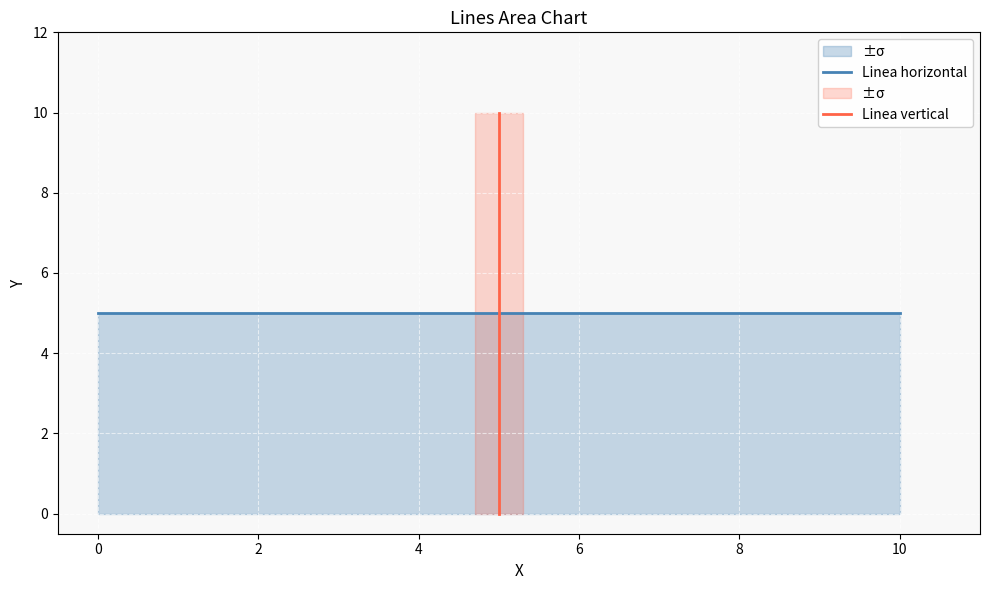

Count the number of data series in this chart.

2